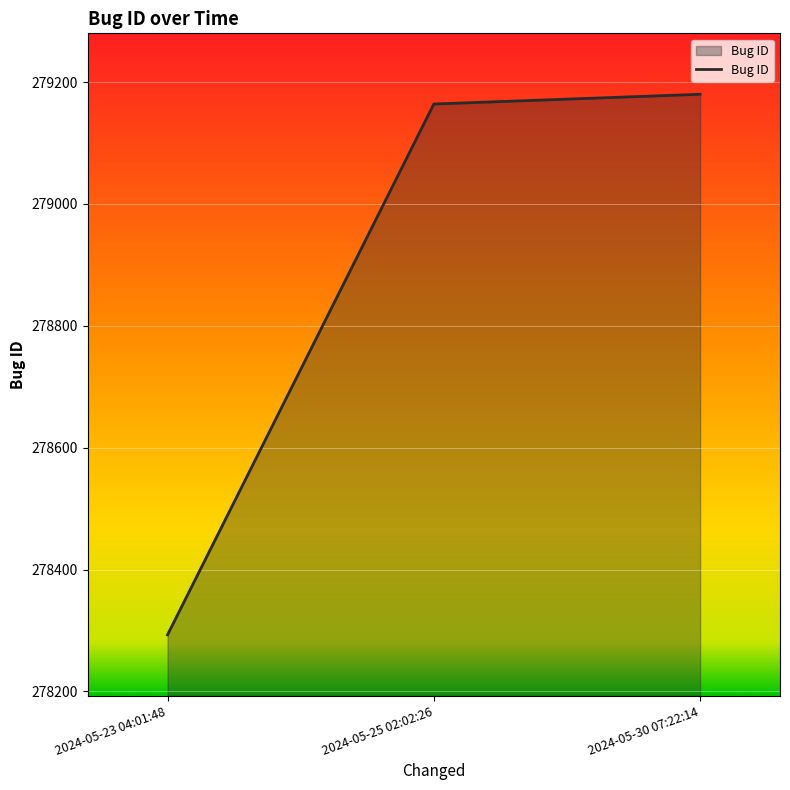

How many distinct data groups are displayed?

1